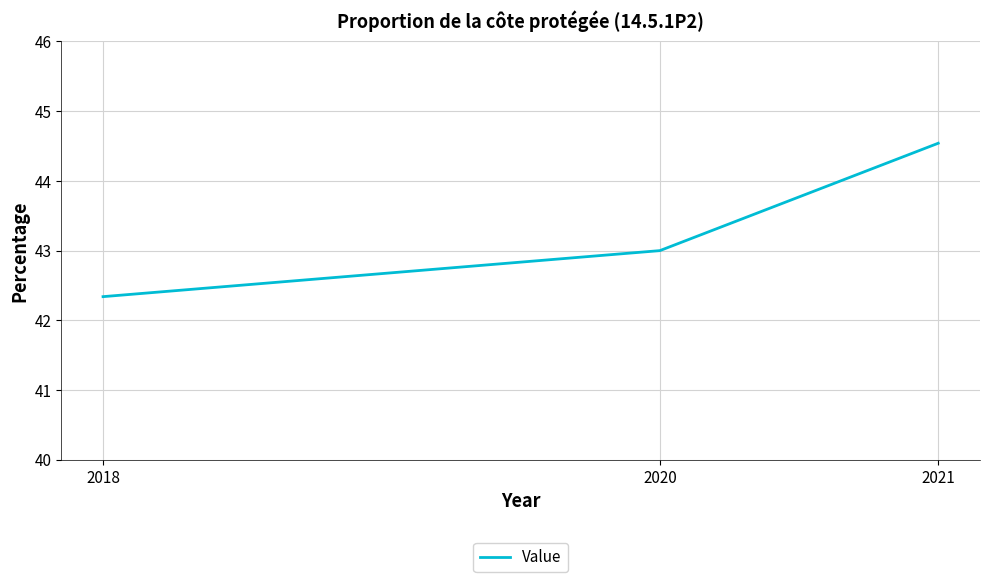

Is it true that the value at 2021 is 44.5?

True